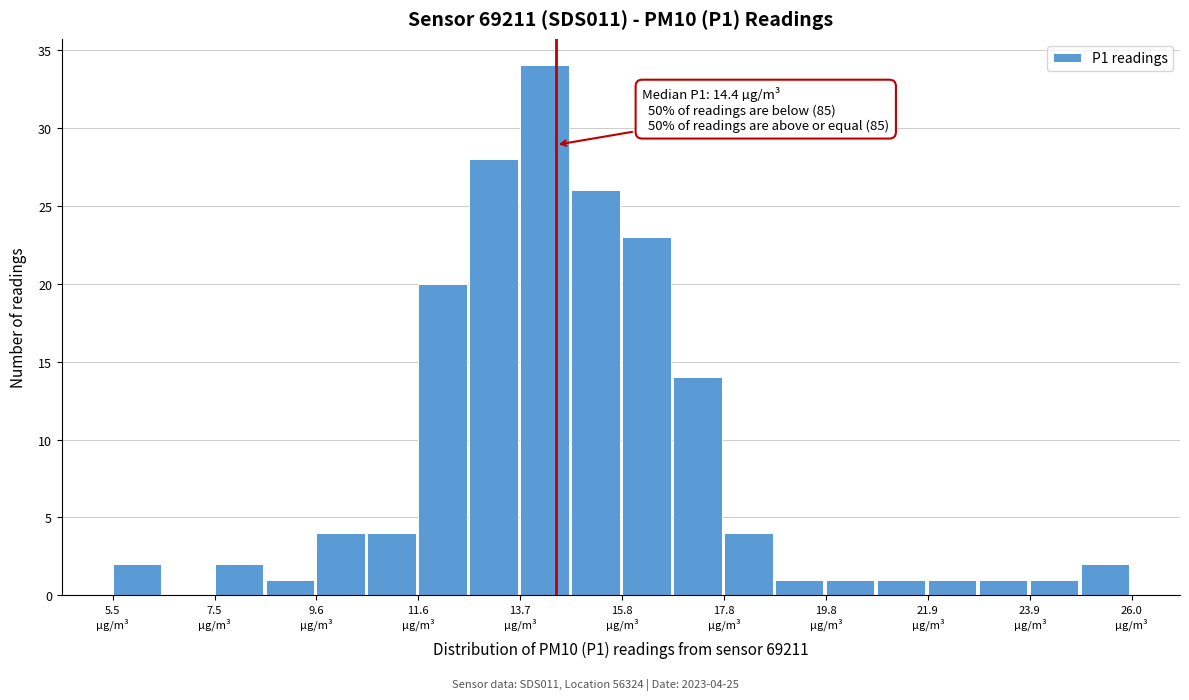

Around what value on the x-axis is the tallest bar? Give the approximate position of its centre, as read against the axis.

14.0